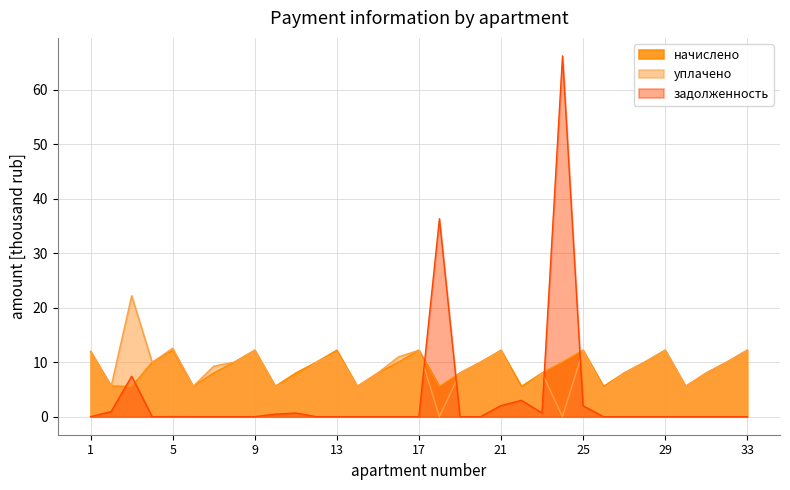

How many series are shown in this chart?

3